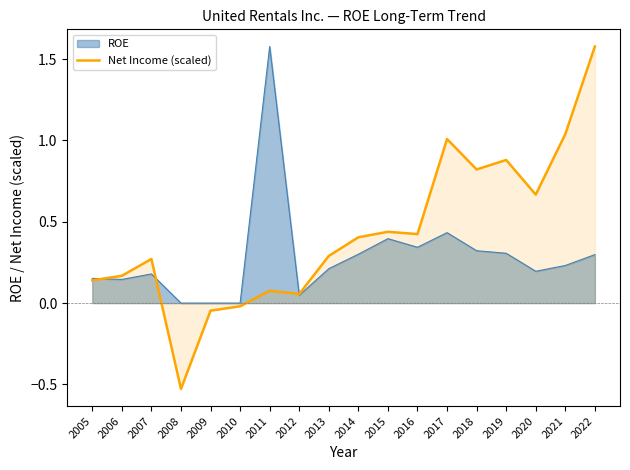

How many series are shown in this chart?

2